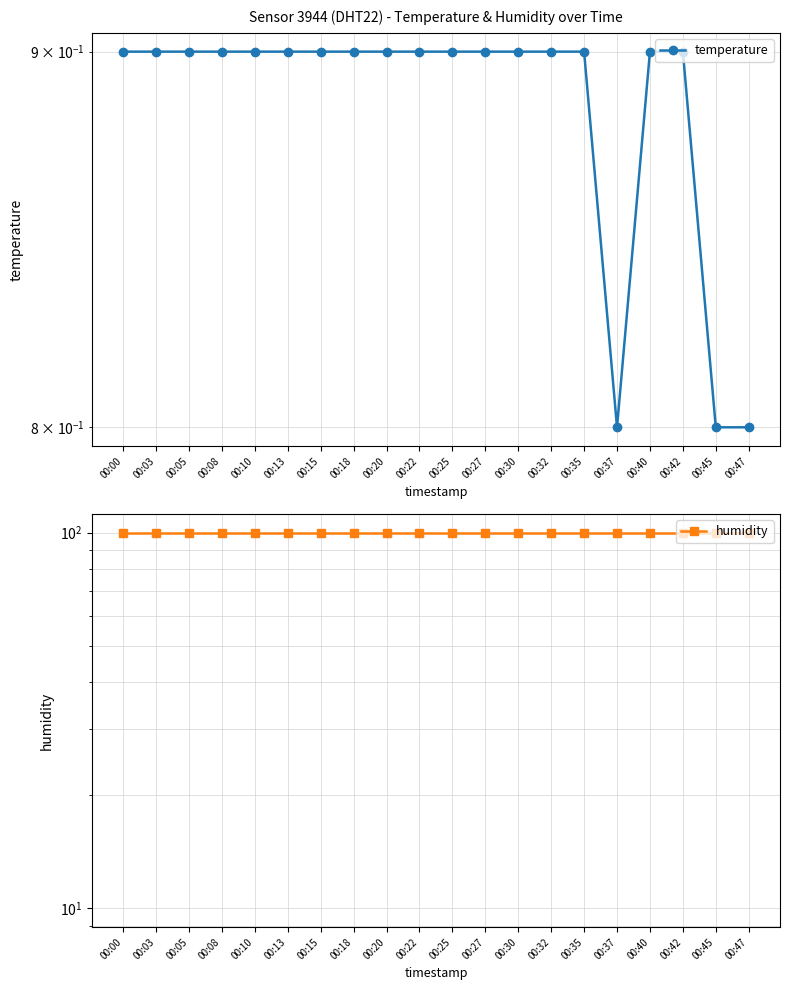

Which series has the largest range (max minus min)?

temperature